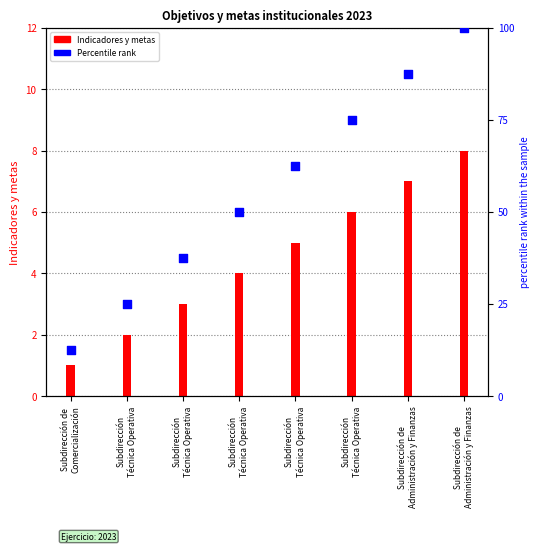

What is the total value across all series at Subdirección
Técnica Operativa?

27.0